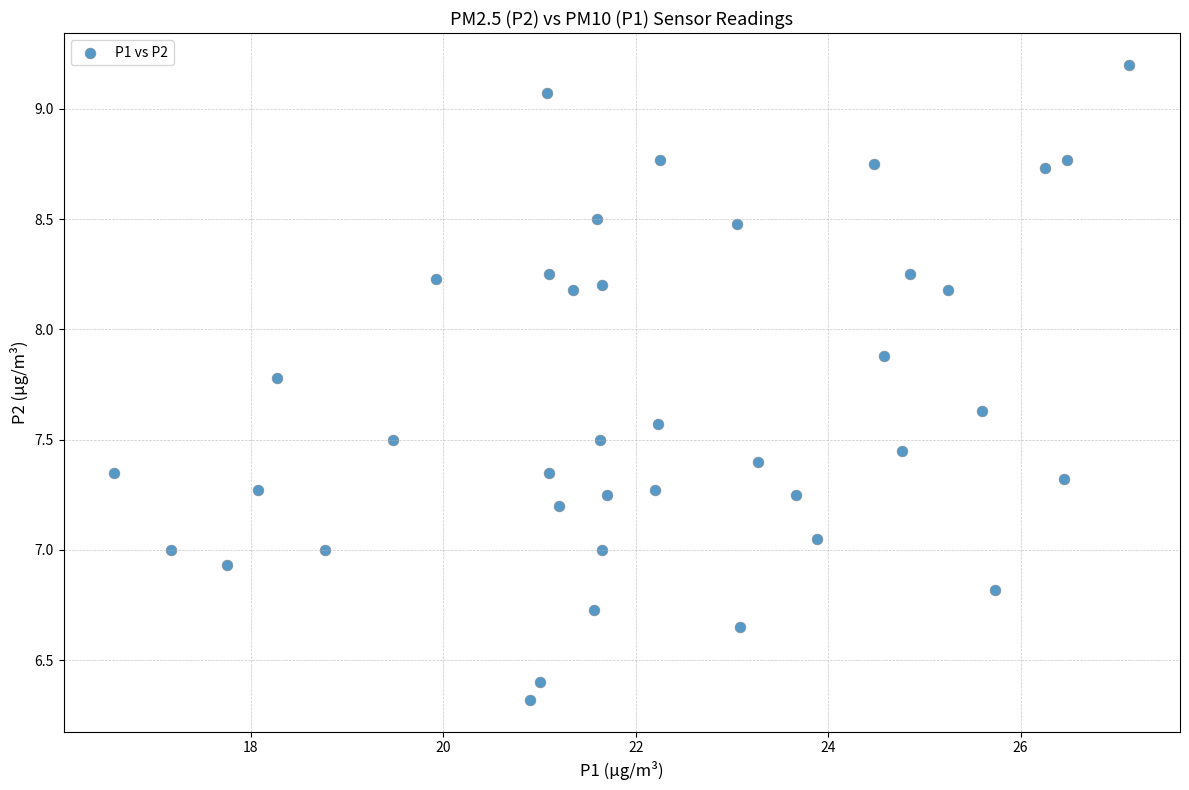

What is the range of Y values (max minus min)?

2.9